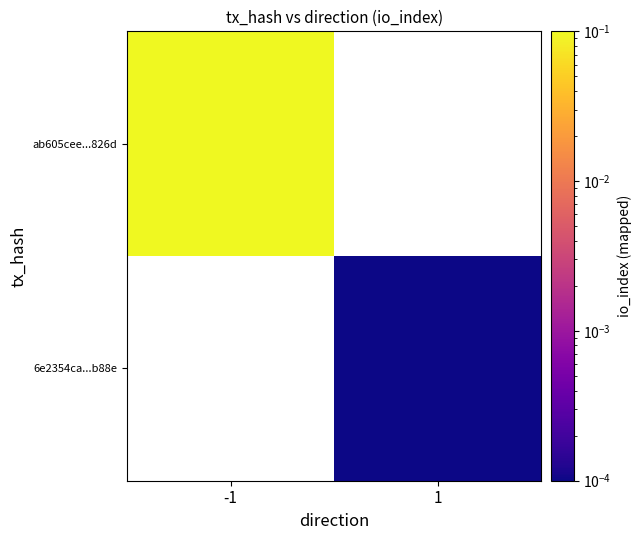

List the series in order of their overall mean, lowest first.

ab605cee...826d, 6e2354ca...b88e